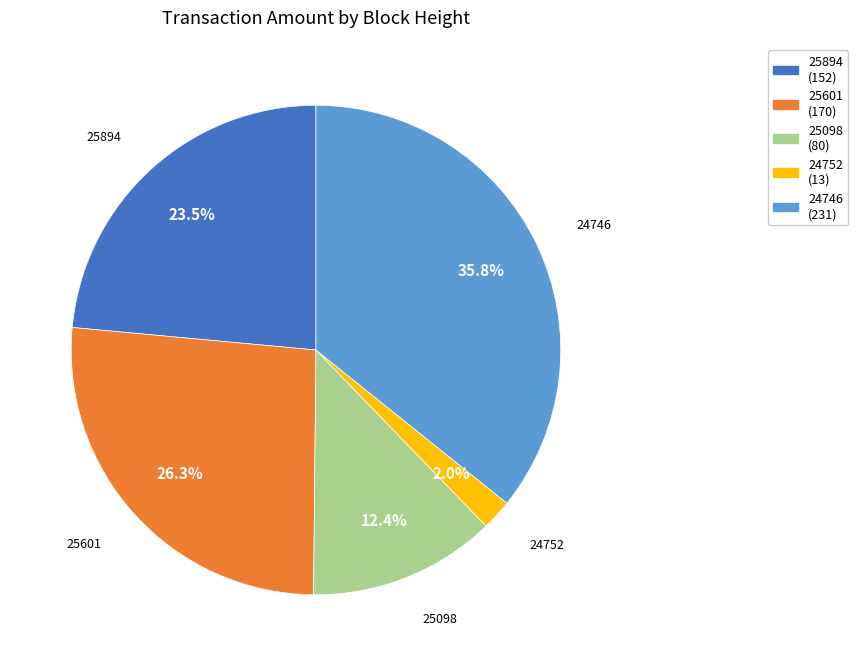

Is there any slice that represents more than half of the pie?

No